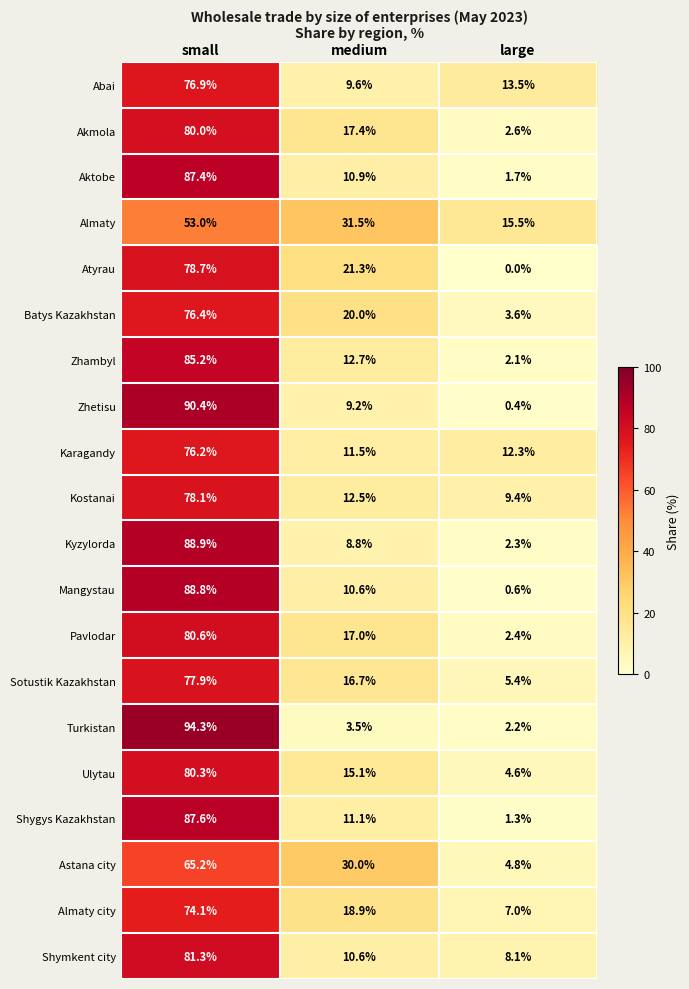

Where is Karagandy nearest to the value 43?

large